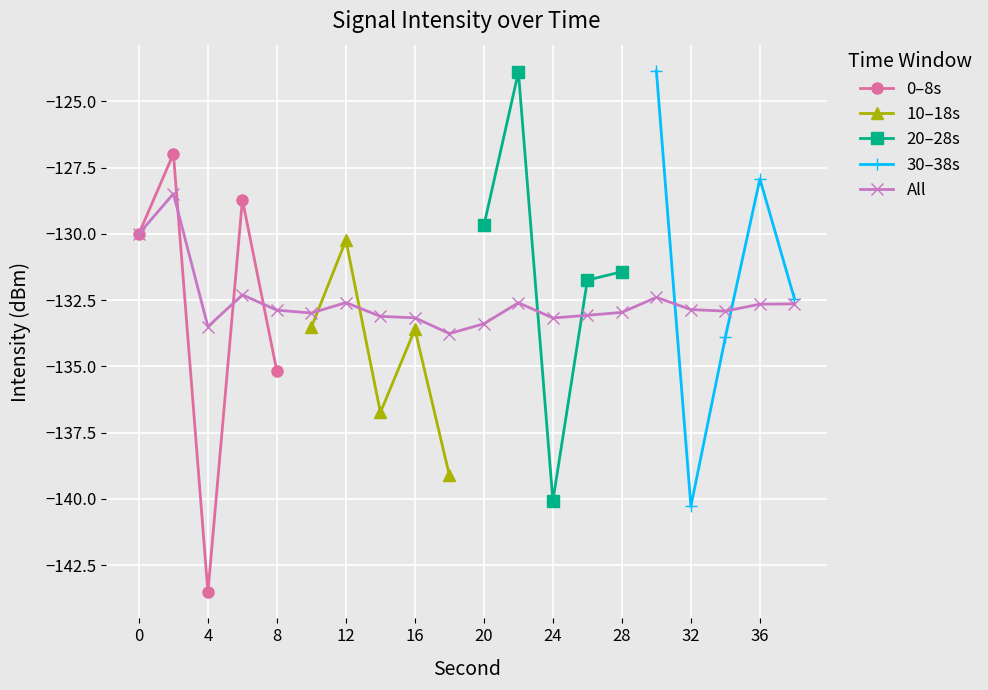

Between 28 and 36, which is larger?

36